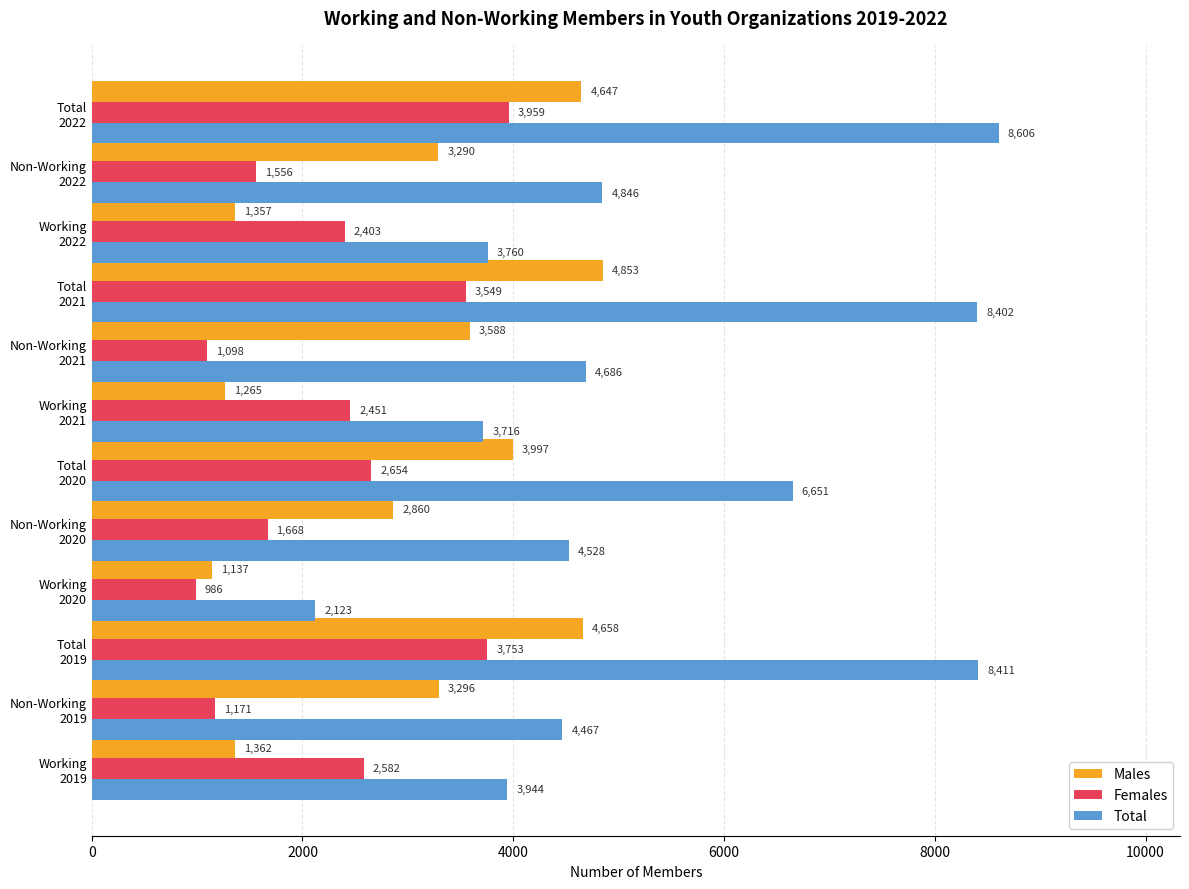

What is the maximum value for Males?

4853